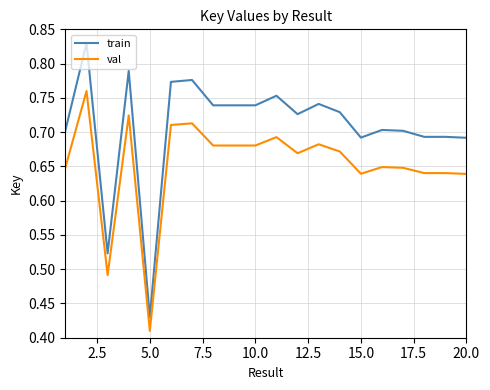

At how many categories does at least one series exceed 0?

20